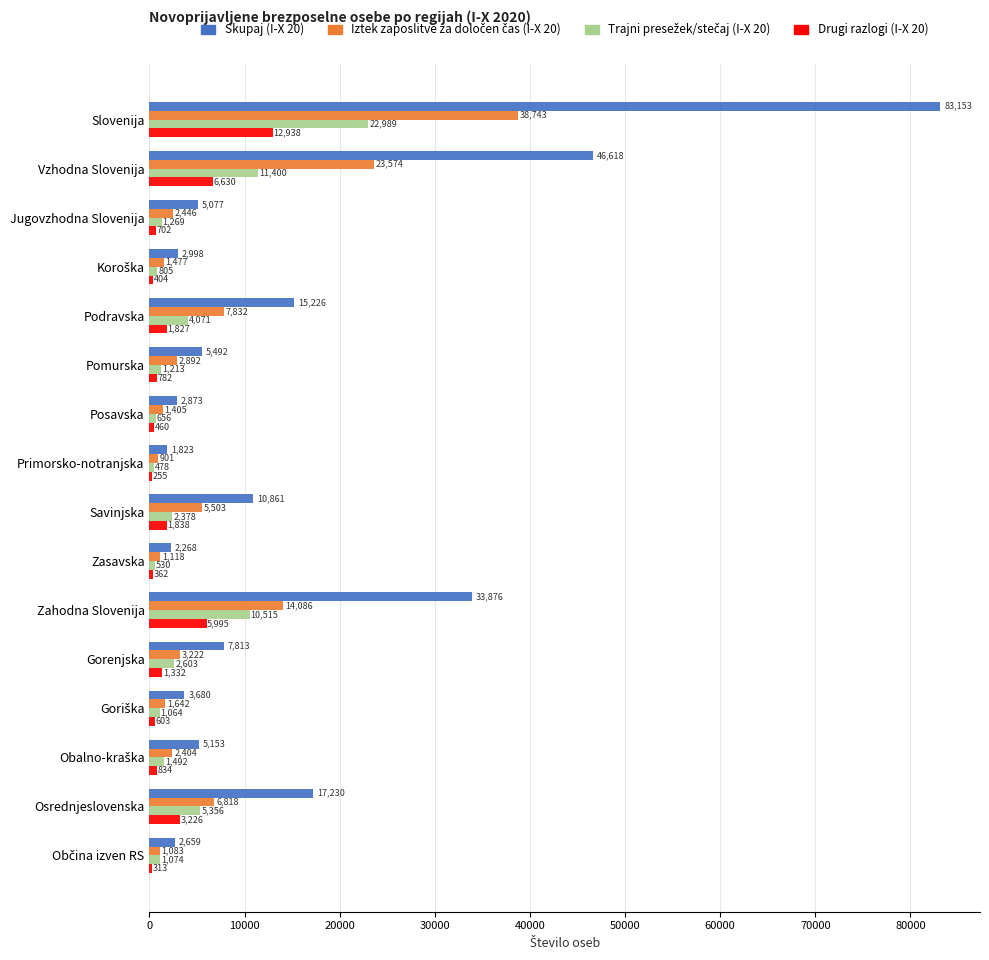

Which series changed the most between Slovenija and Gorenjska?

Skupaj (I-X 20)